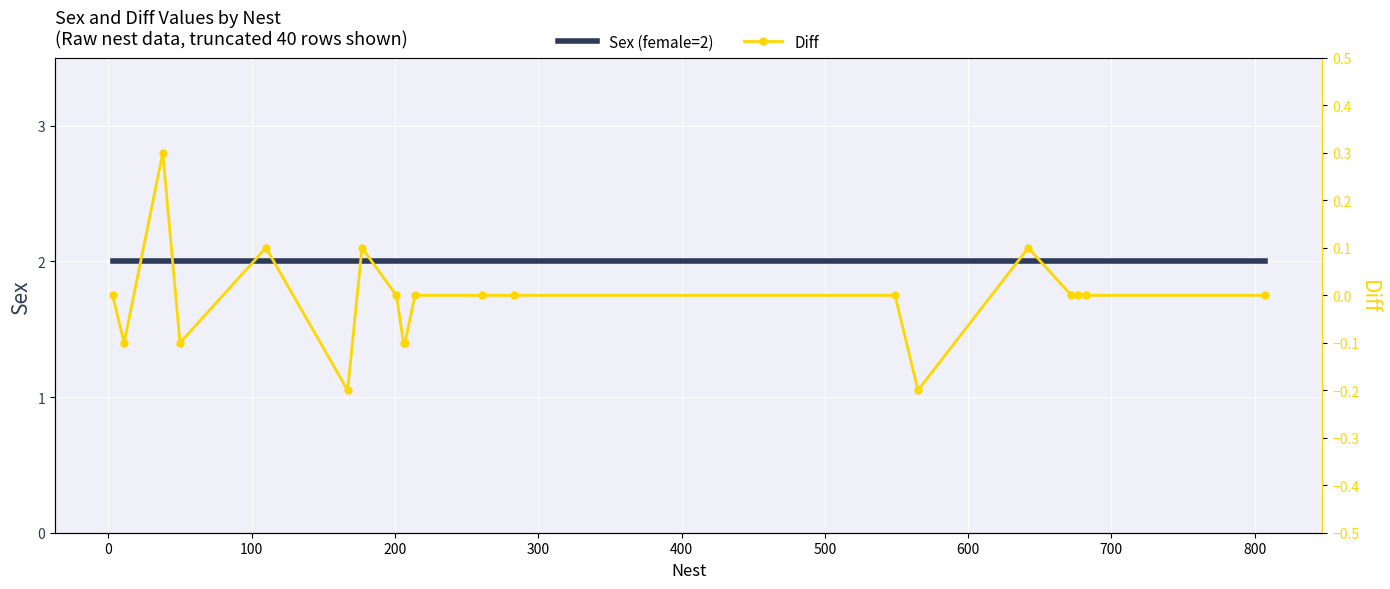

List the series in order of their peak value, lowest first.

Diff, Sex (female=2)